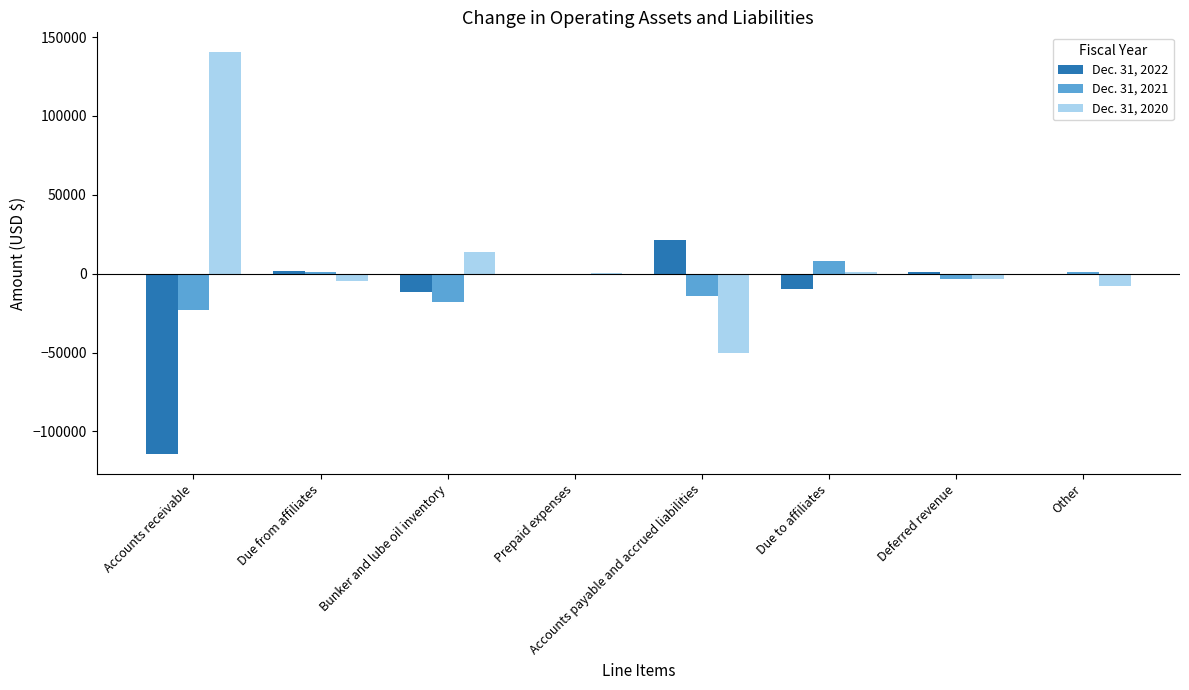

Count the number of data series in this chart.

3